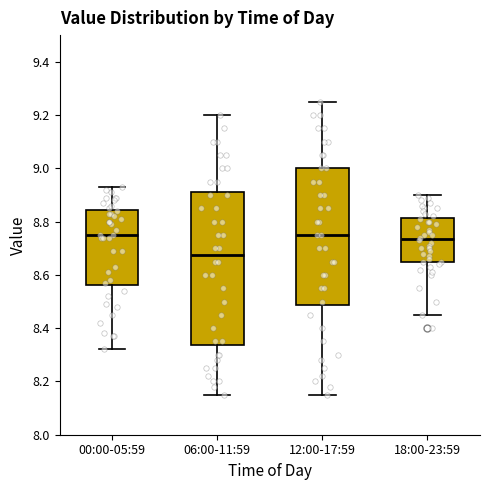

Which box has the lowest median line?

06:00-11:59